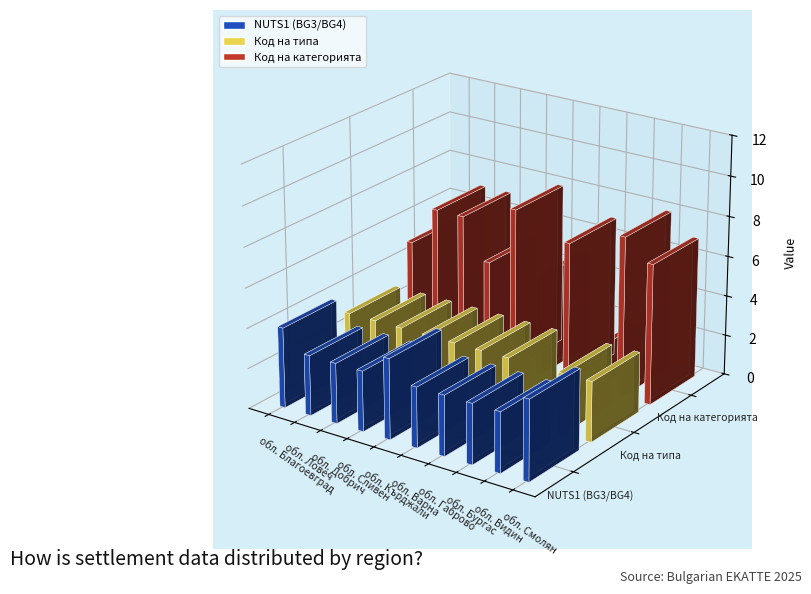

Which series has the largest range (max minus min)?

Код на категорията